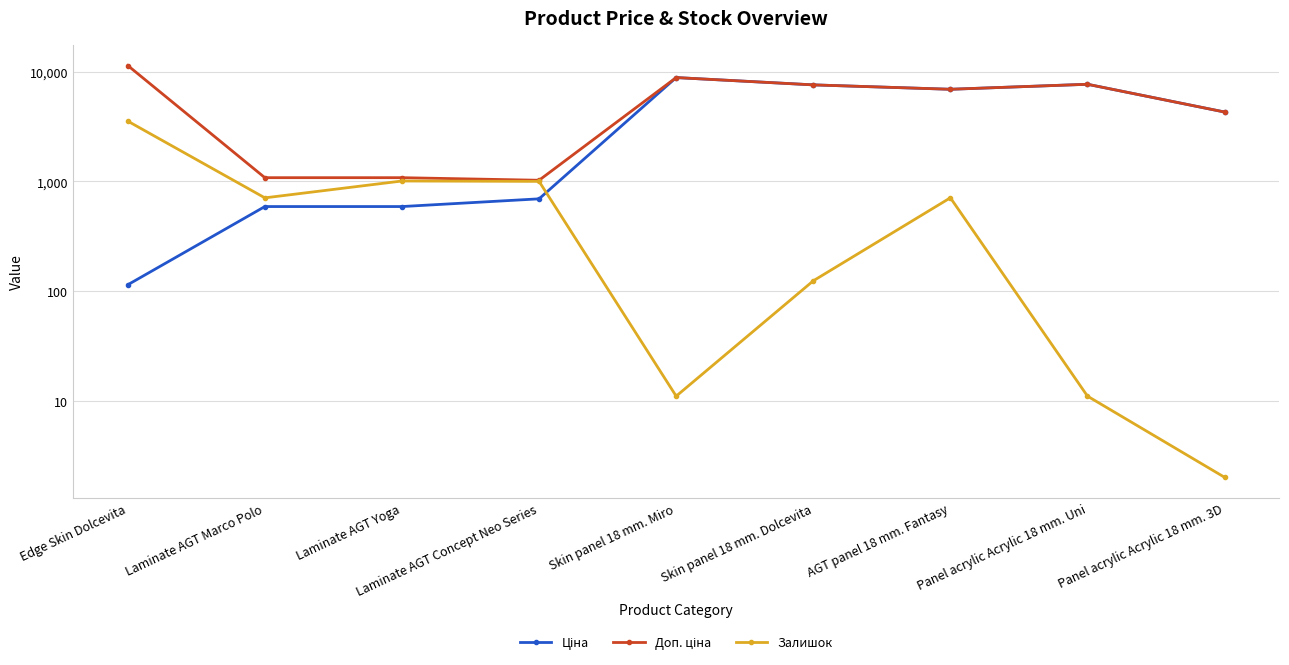

What is the sum of all Ціна values?

37355.1